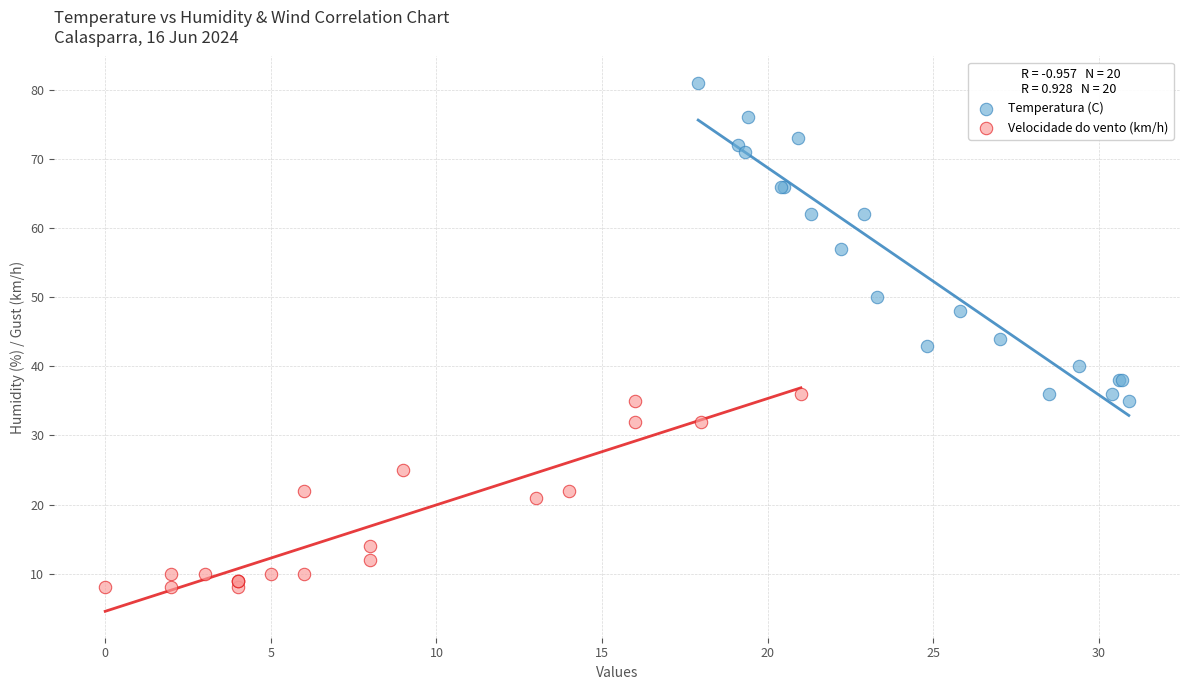

What are all the series names shown in the legend?

Temperatura (C), Velocidade do vento (km/h)